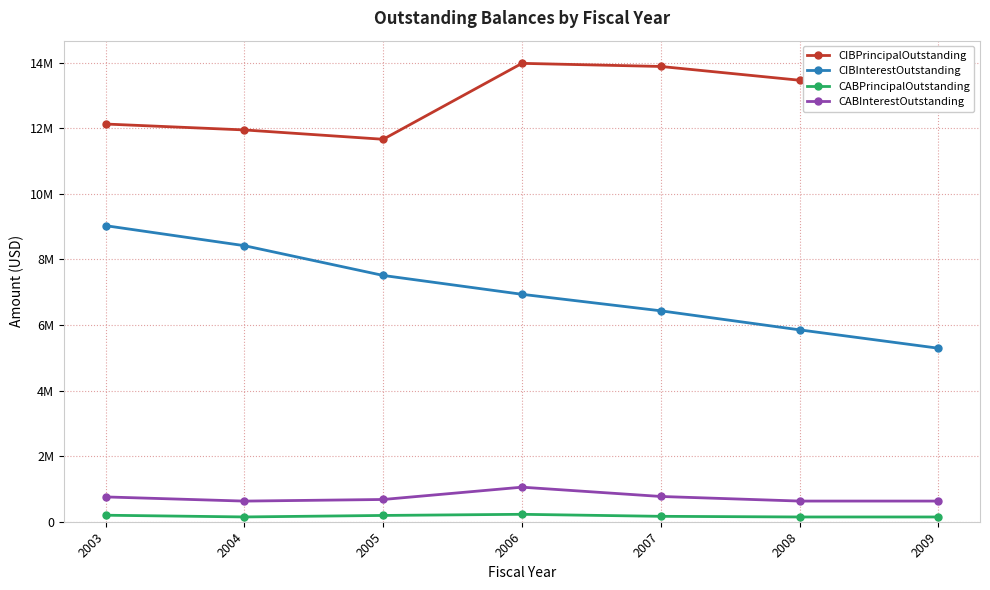

Which category has the lowest value across all series?

2008